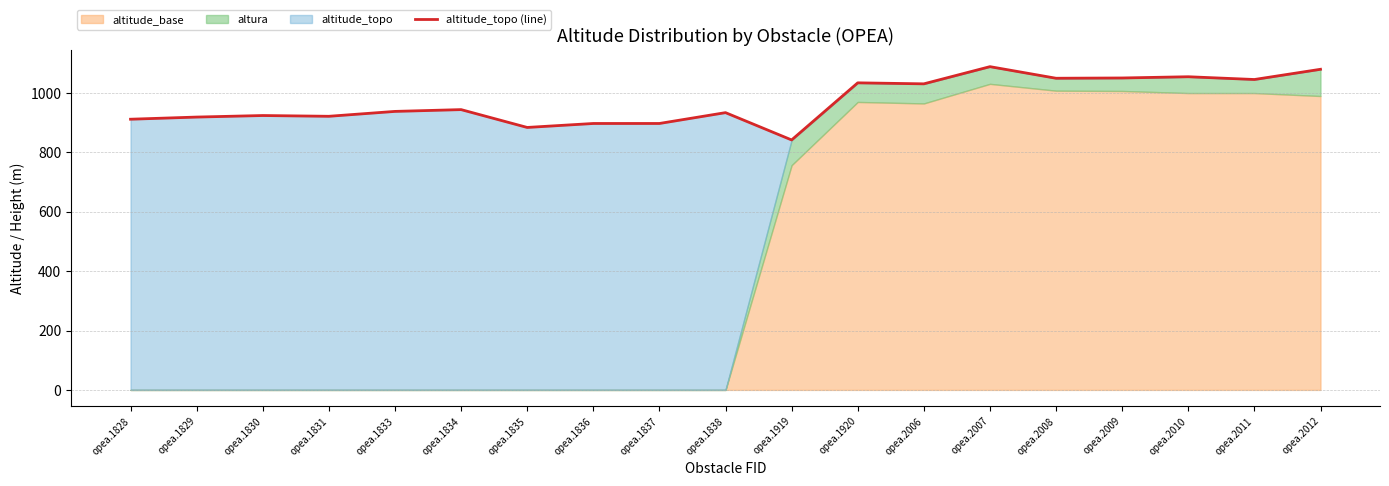

How many lines are shown in the chart?

1